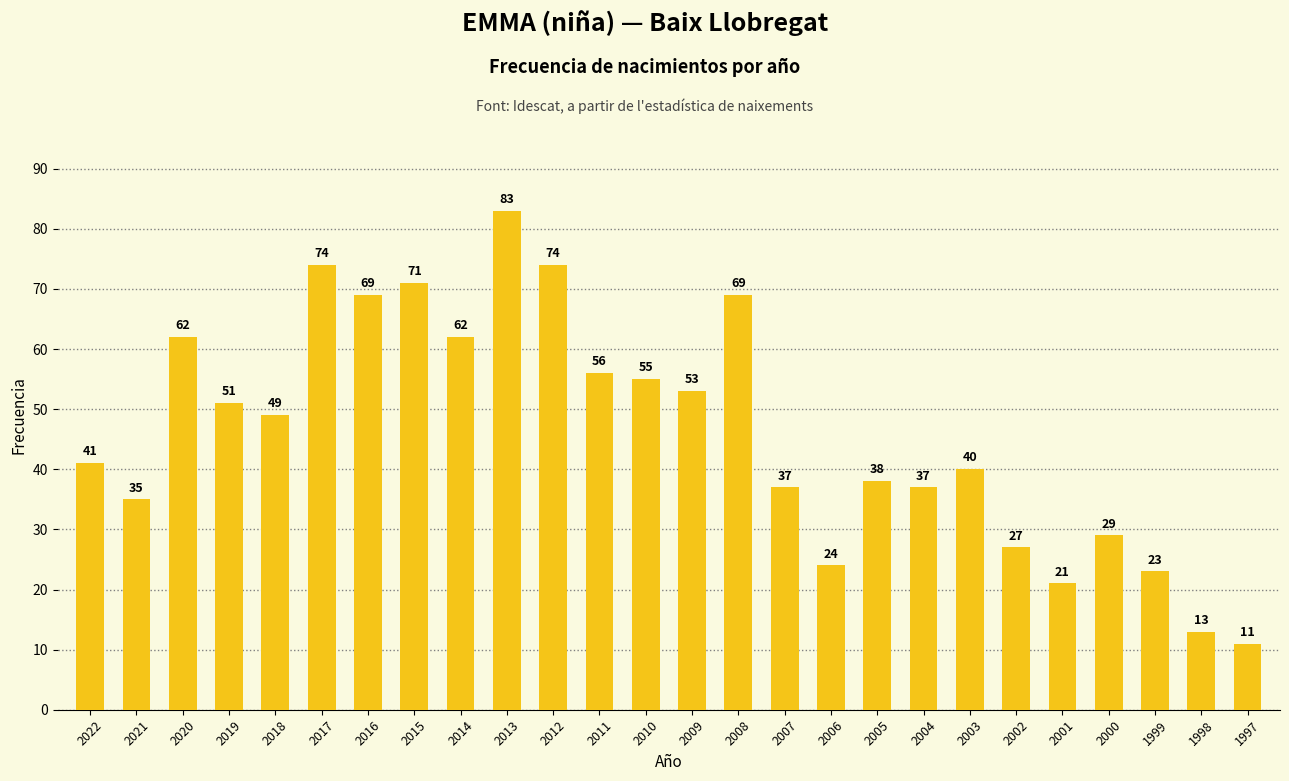

What is the value of the 6th bar from the left?

74